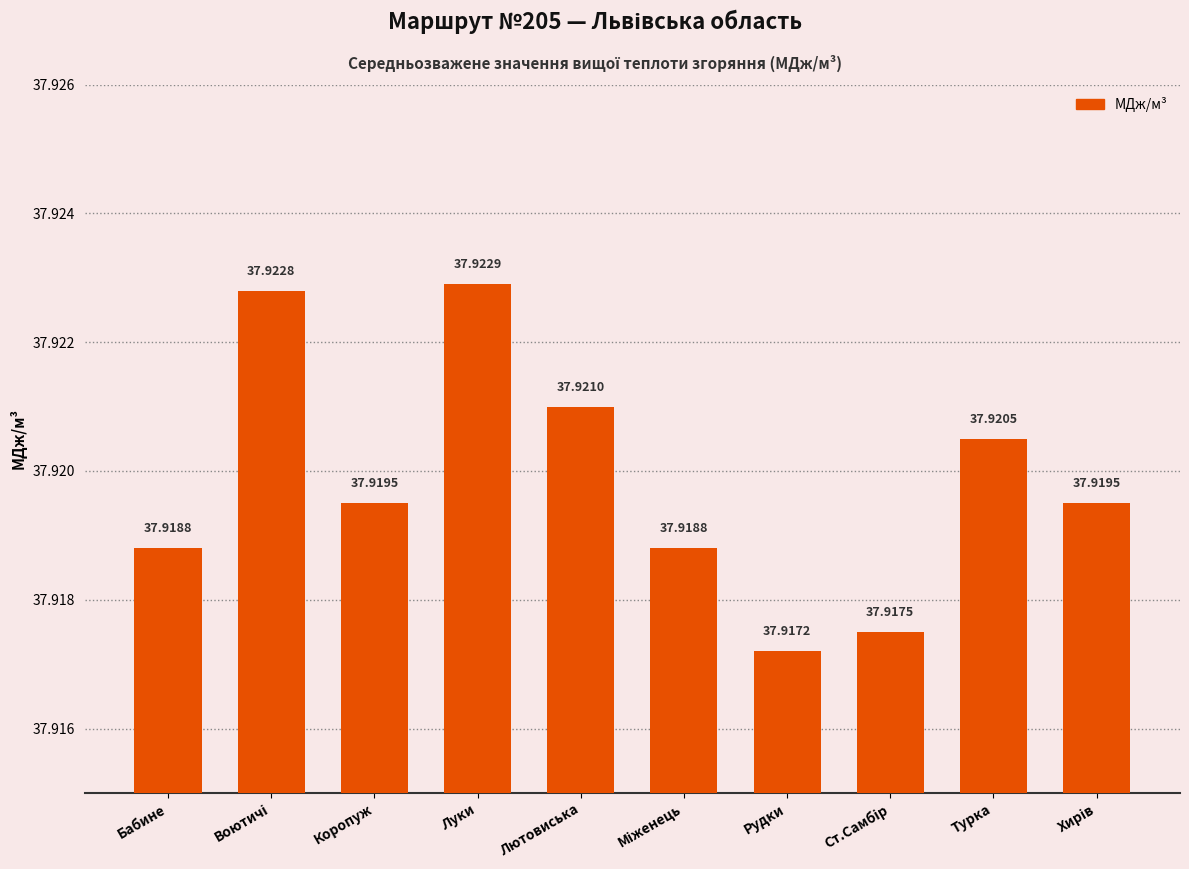

Which label corresponds to the largest value in the chart?

Луки